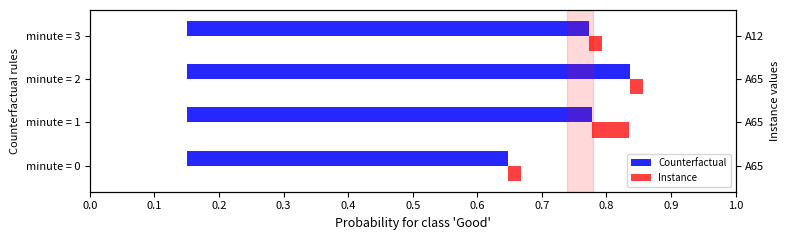

Which has a higher value, minute = 3 or minute = 0?

minute = 3